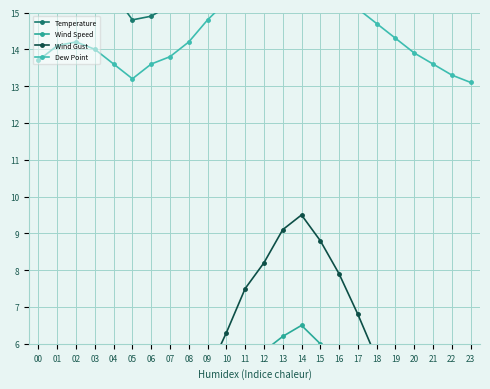

At which category does the chart reach its peak across all series?

13